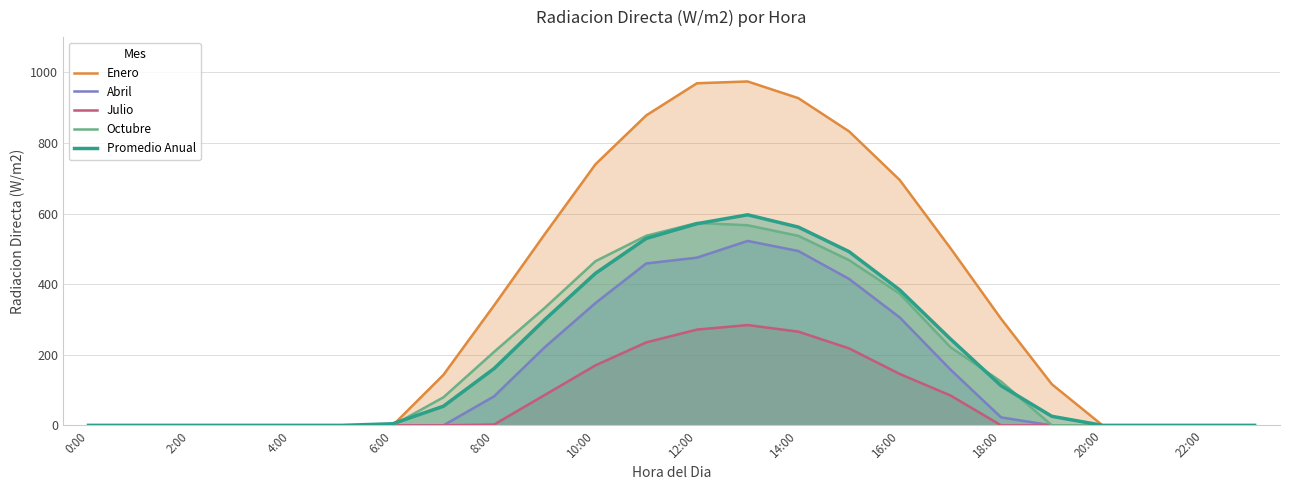

What is the maximum value for Julio?

284.2